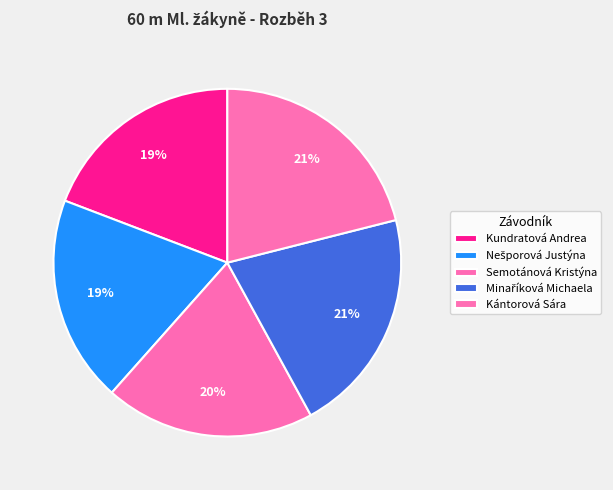

What is the largest slice in the pie chart?

Kántorová Sára